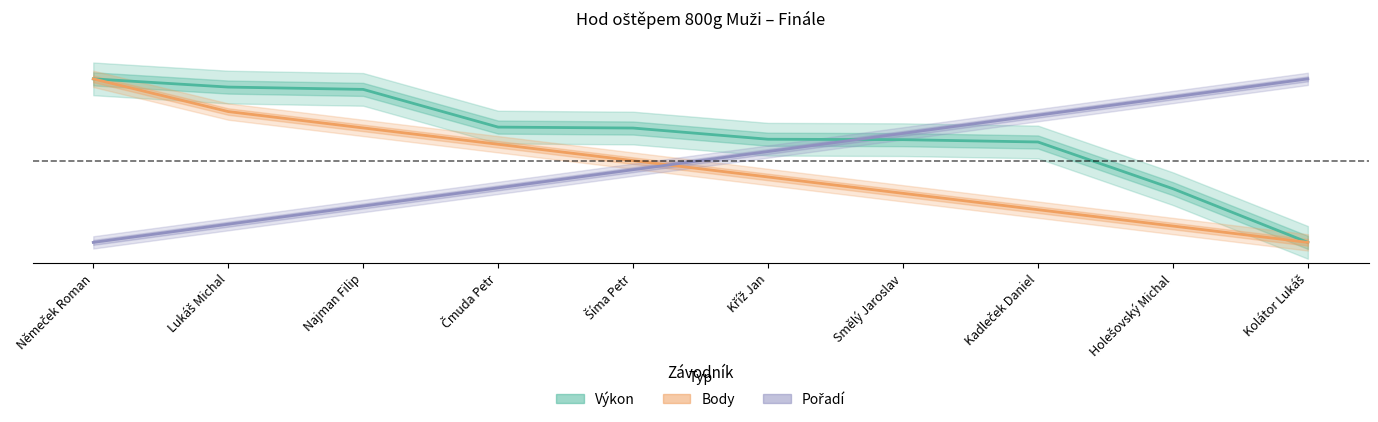

Which series ends up on top after the final intersection of Výkon and Pořadí?

Pořadí